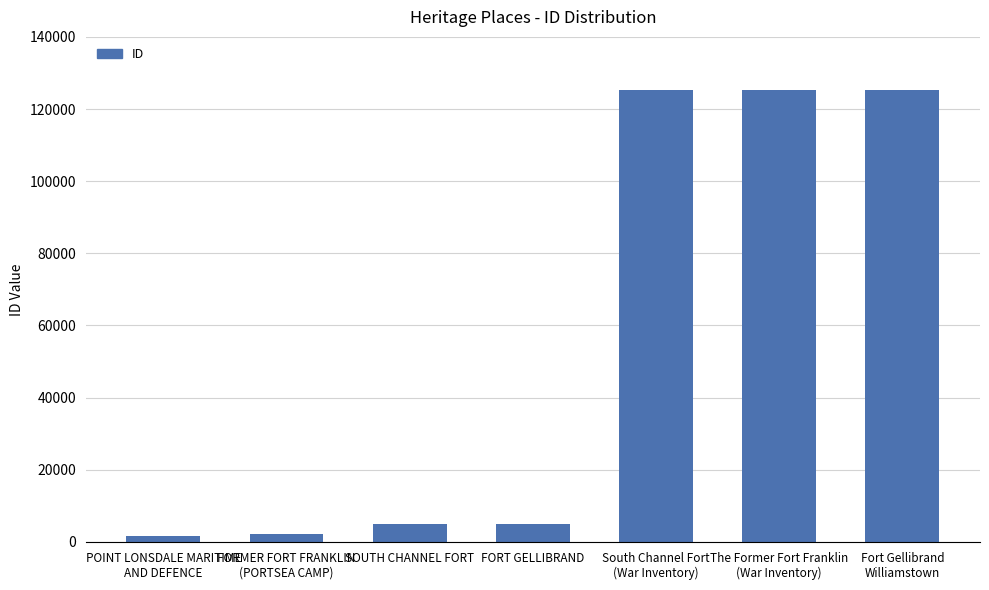

What is the maximum value shown in the chart?

125286